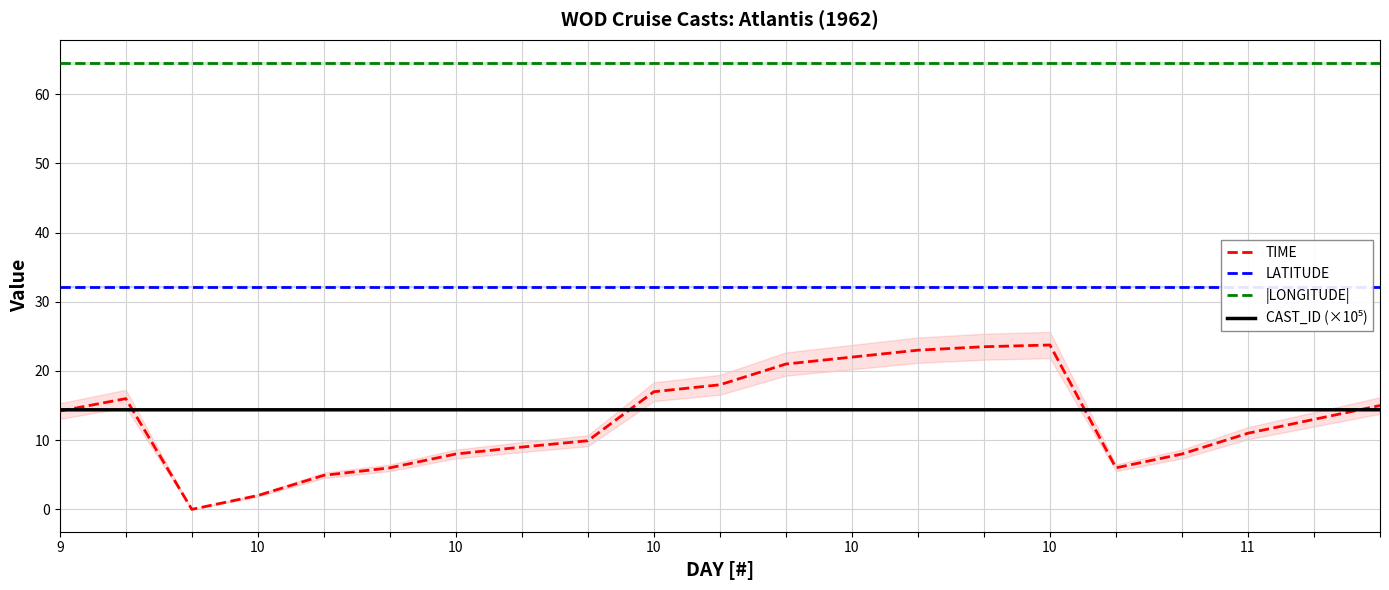

At which label does TIME first exceed 13?

9